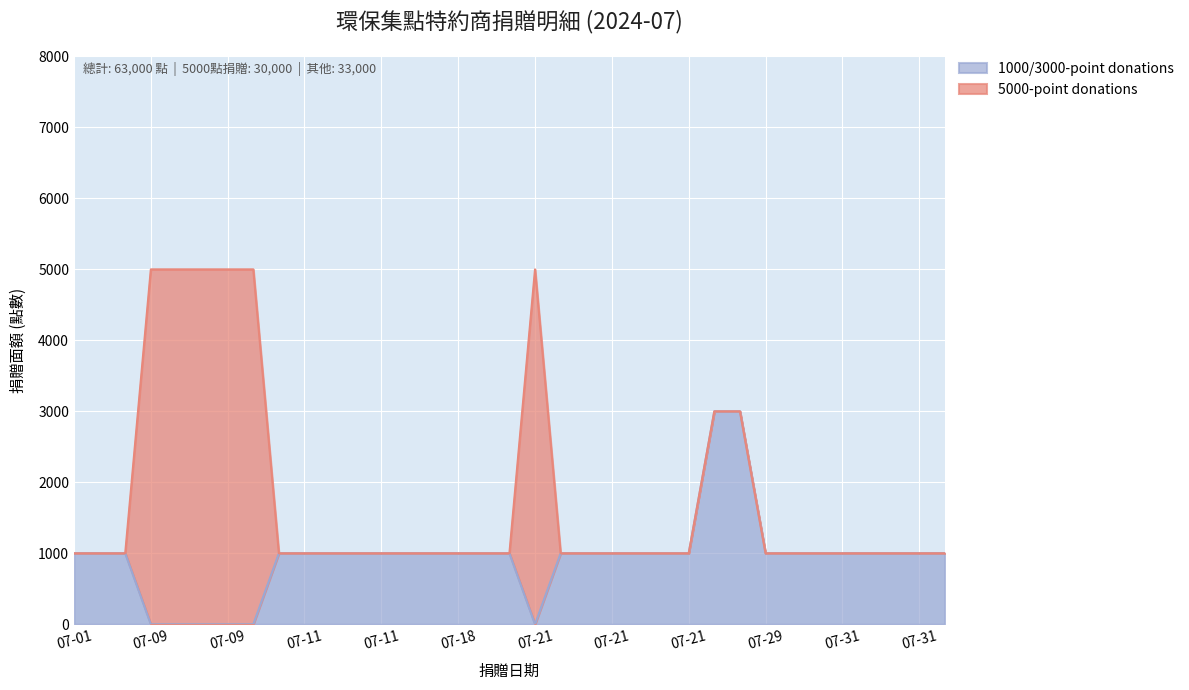

True or false: the data has more than 1 interior local peaks.

False